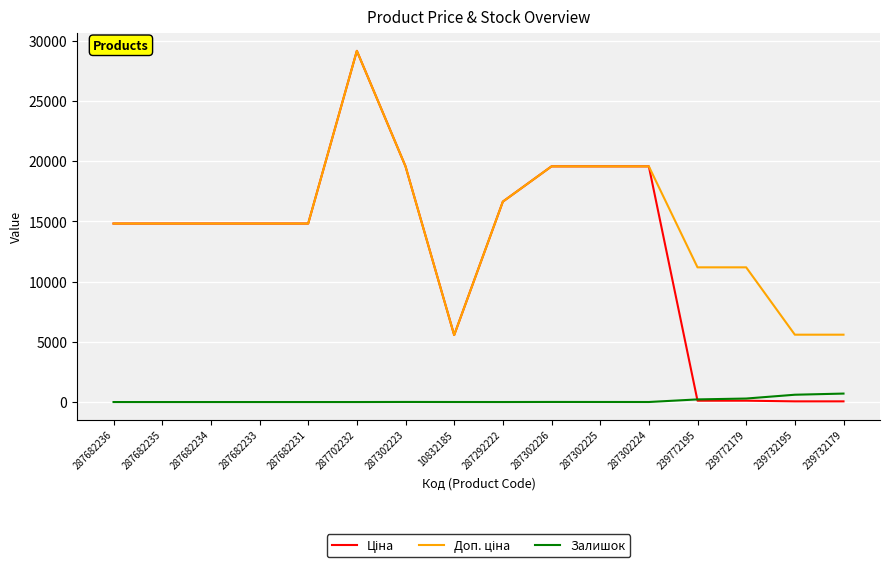

True or false: Залишок has a value of 0.0 at 287682234.

True